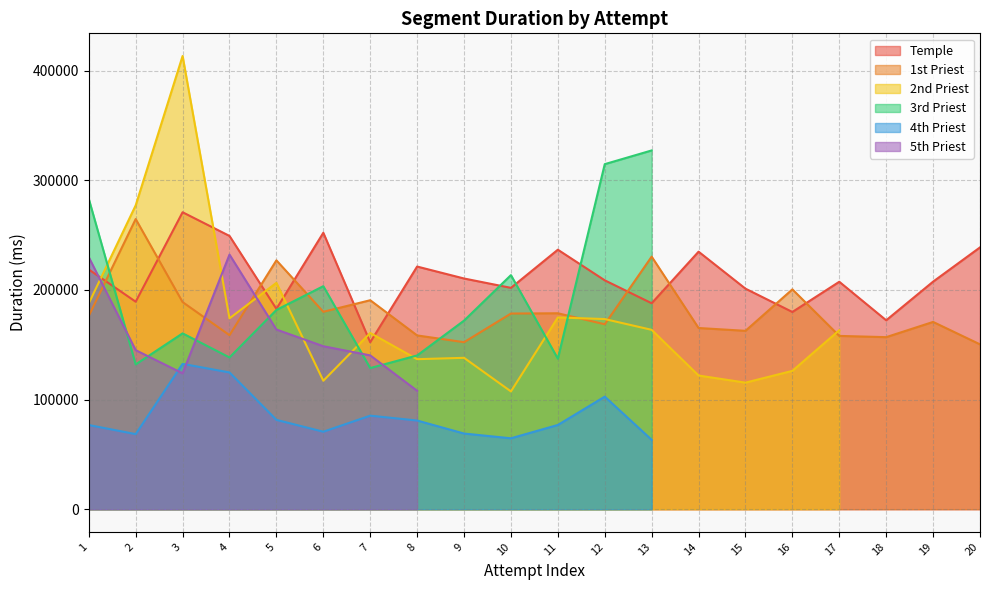

Where is the first local maximum for Temple?

3